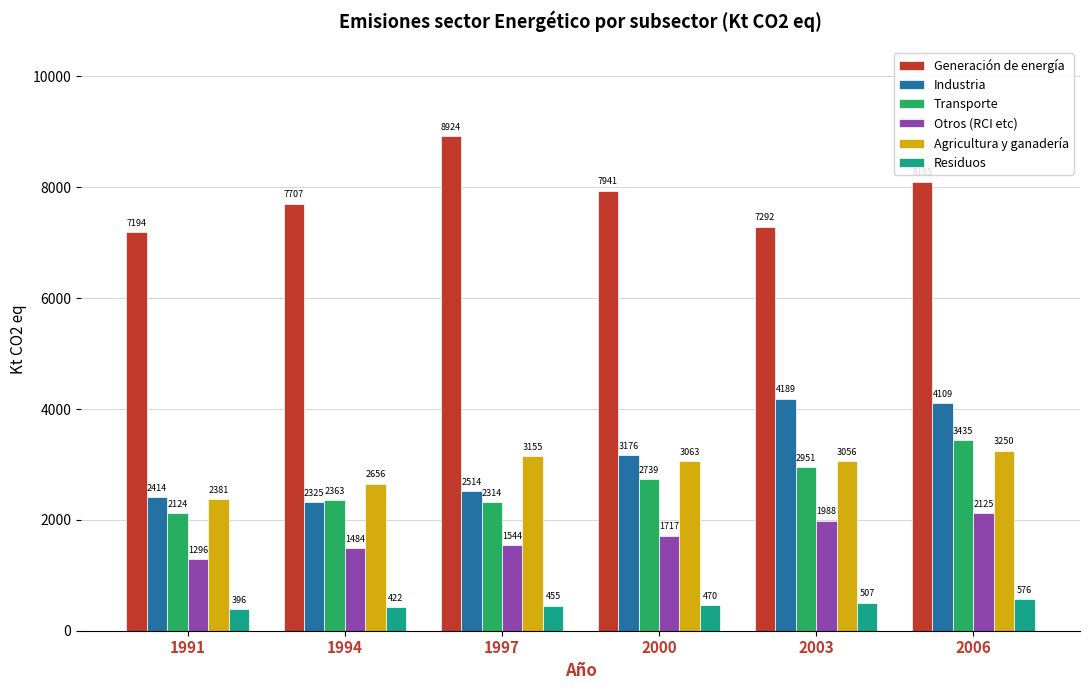

Is it true that Transporte equals 538.9 at 1991?

False